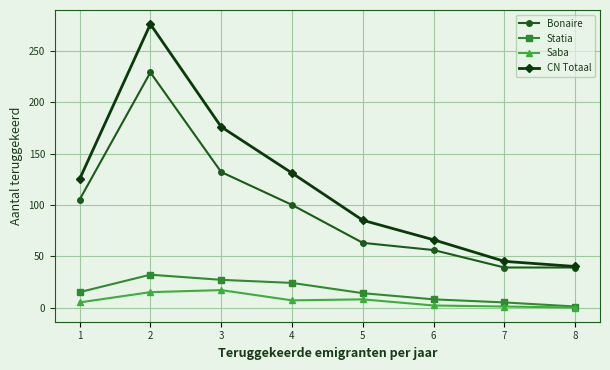

True or false: Bonaire and Saba intersect in this chart.

False